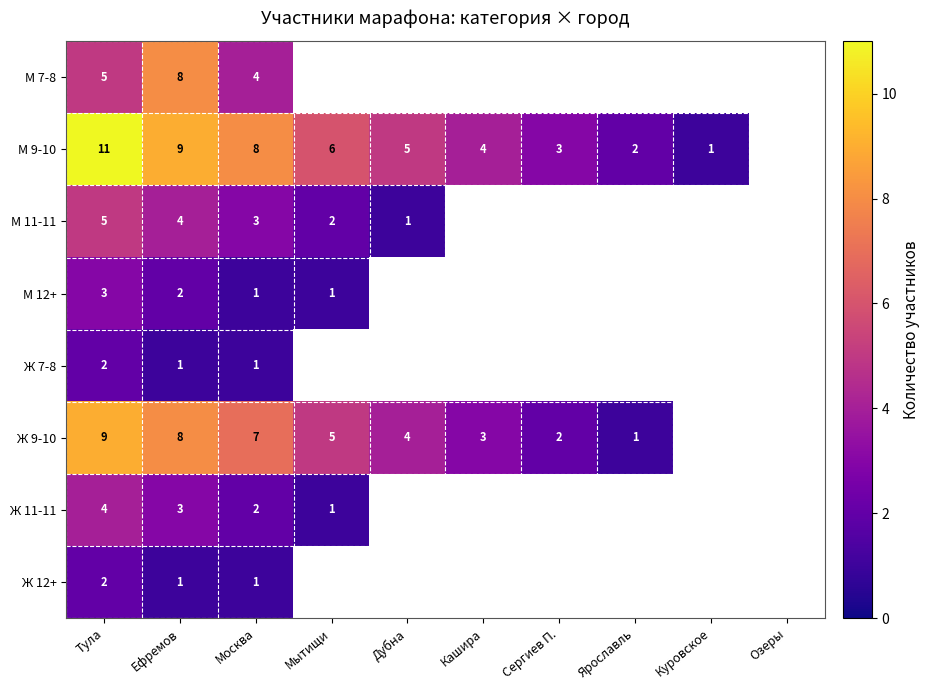

What is the difference between the highest and lowest values at Тула?

9